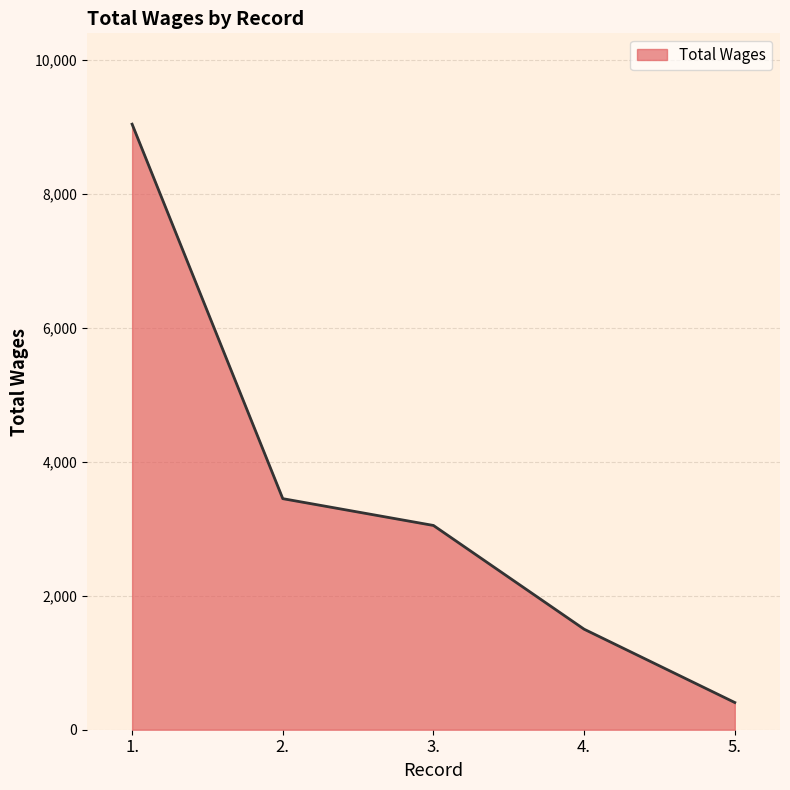

List the labels in order of value, smallest first.

5., 4., 3., 2., 1.